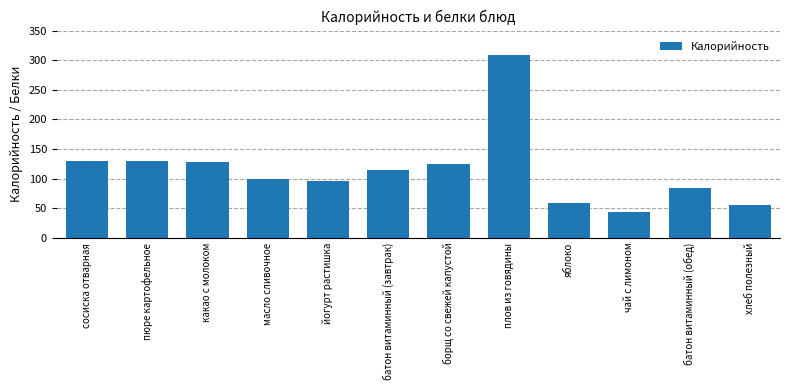

How many values are below 114?

6